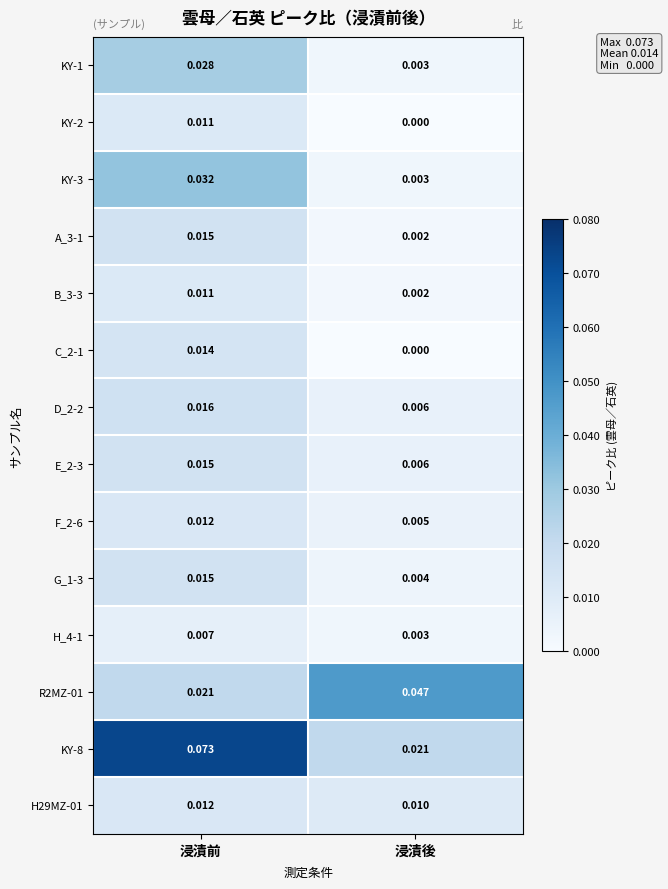

At which label does H_4-1 reach its peak?

浸漬前